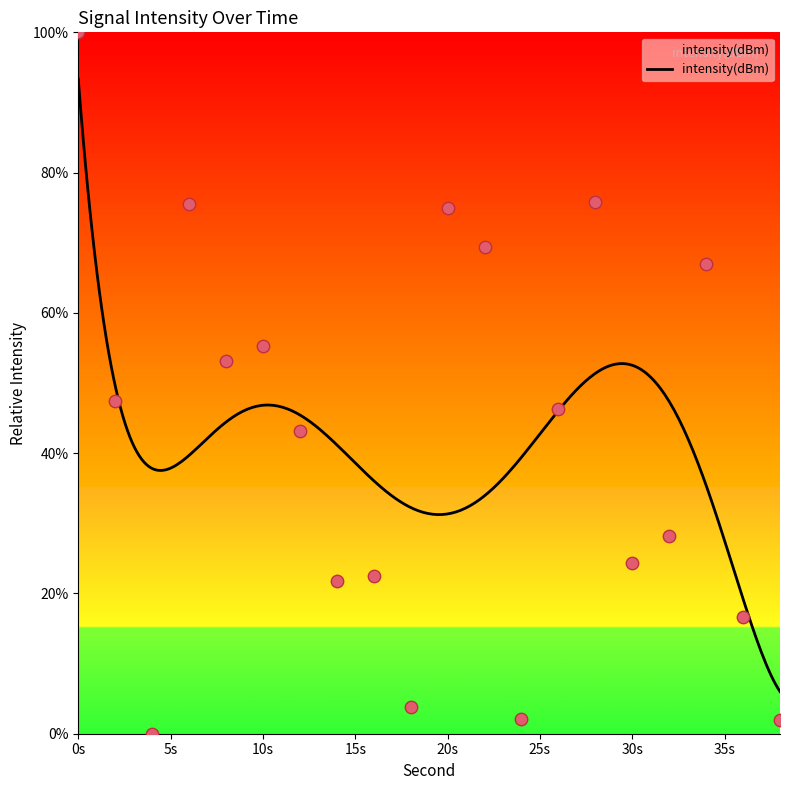

What is the change in value from 0 to 26?

-53.7